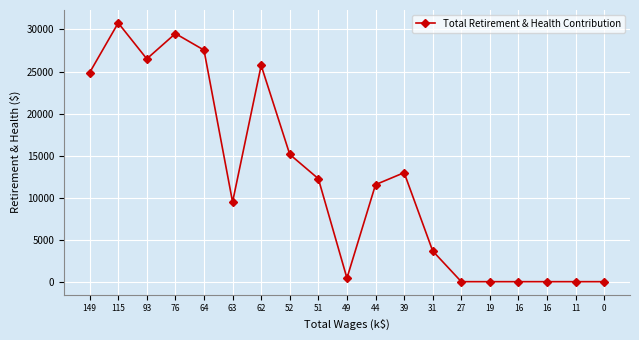

How many values are below 11543?

9